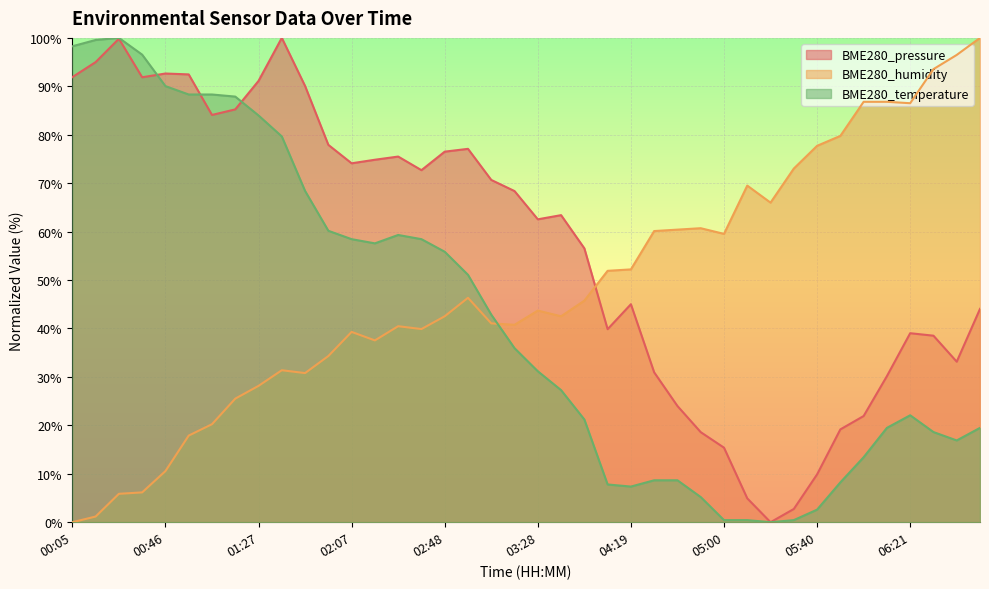

What is the sum of the BME280_temperature values at 00:05 and 05:00?

98.7